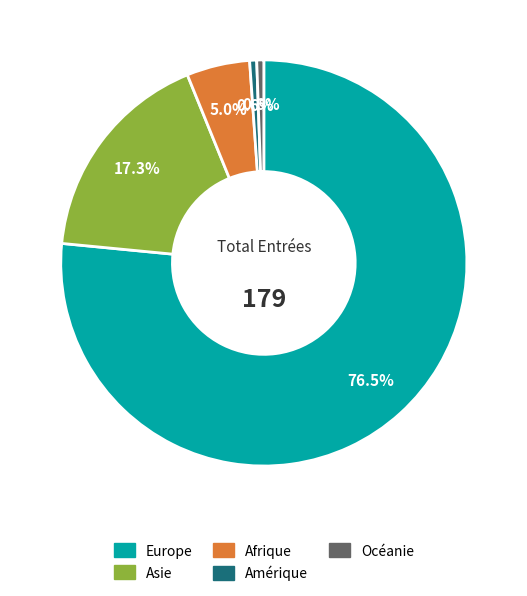

To the nearest percent, what is the difference between the largest and smallest slice percentages?

76%